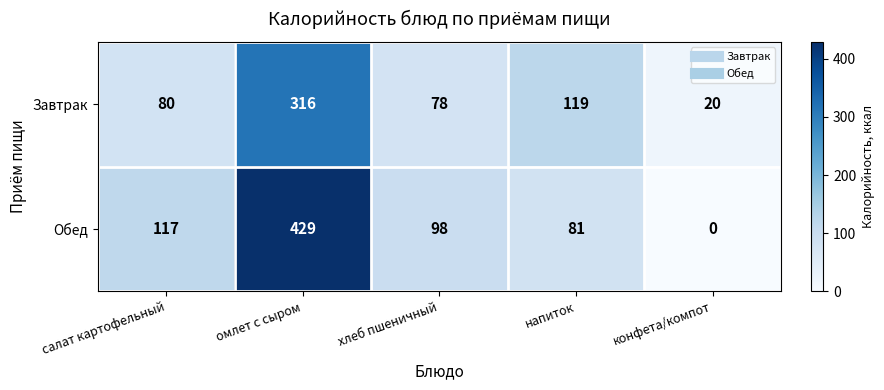

Which series has the largest range (max minus min)?

Обед